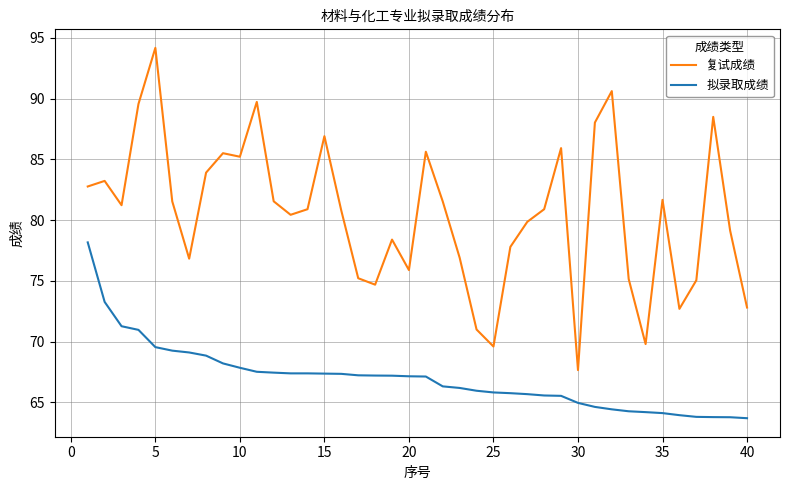

Rank the series by their average value, from lowest to highest.

拟录取成绩, 复试成绩